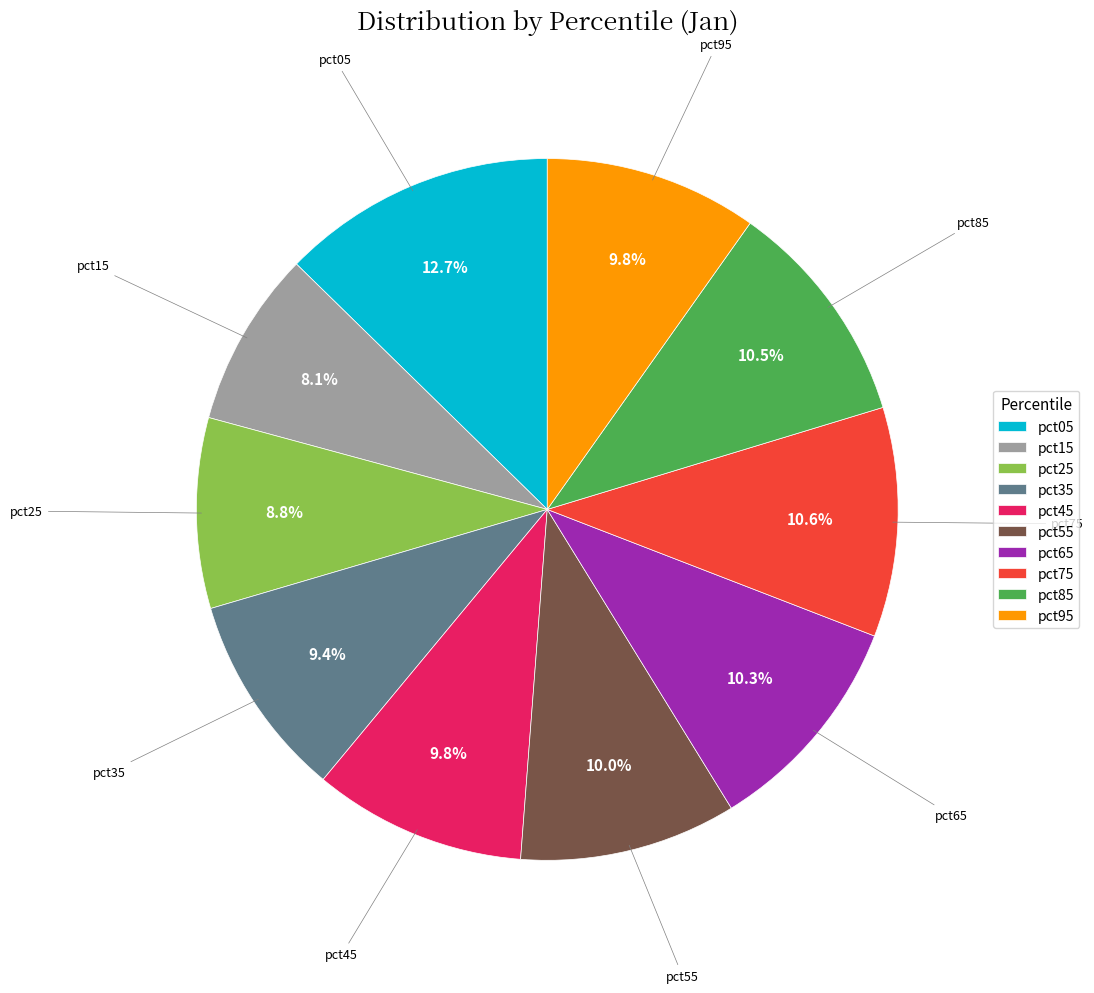

Count the number of slices in the pie.

10